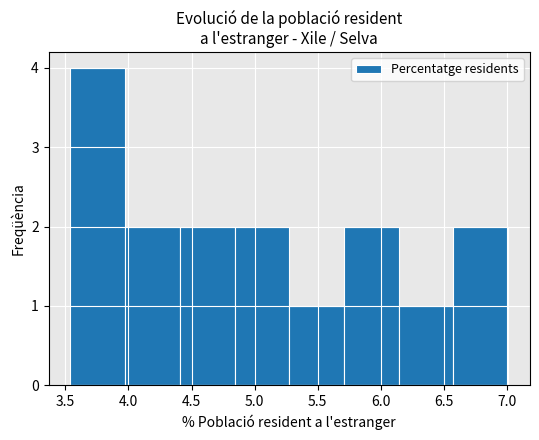

Over which range of the x-axis is the bar tallest?

3.55 to 3.95